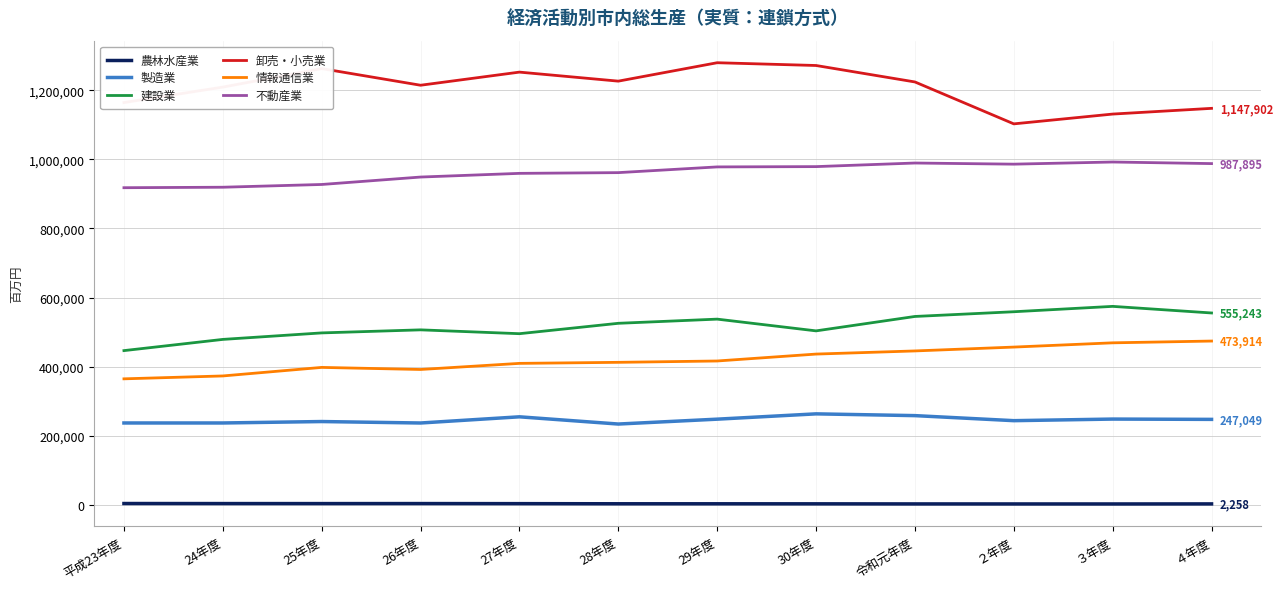

At 29年度, list the series in order from smallest to largest.

農林水産業, 製造業, 情報通信業, 建設業, 不動産業, 卸売・小売業